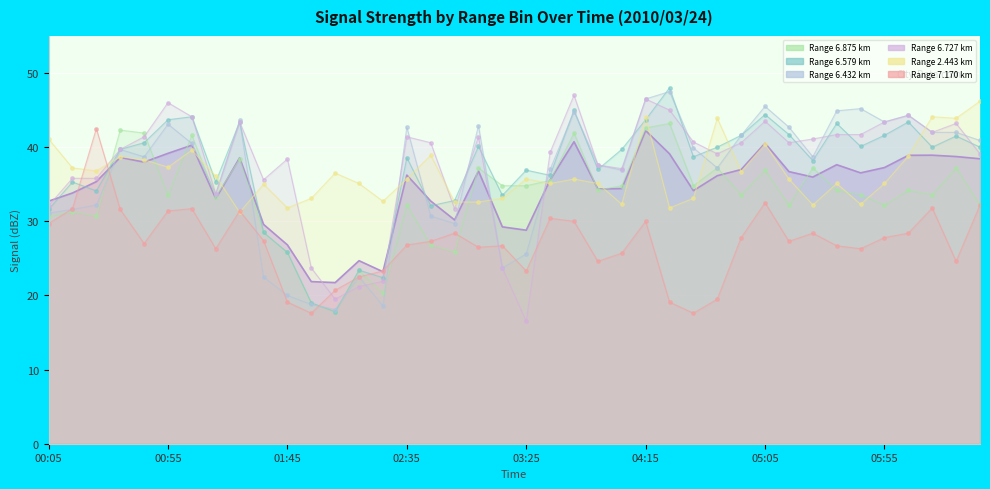

At how many categories does at least one series exceed 41?

24